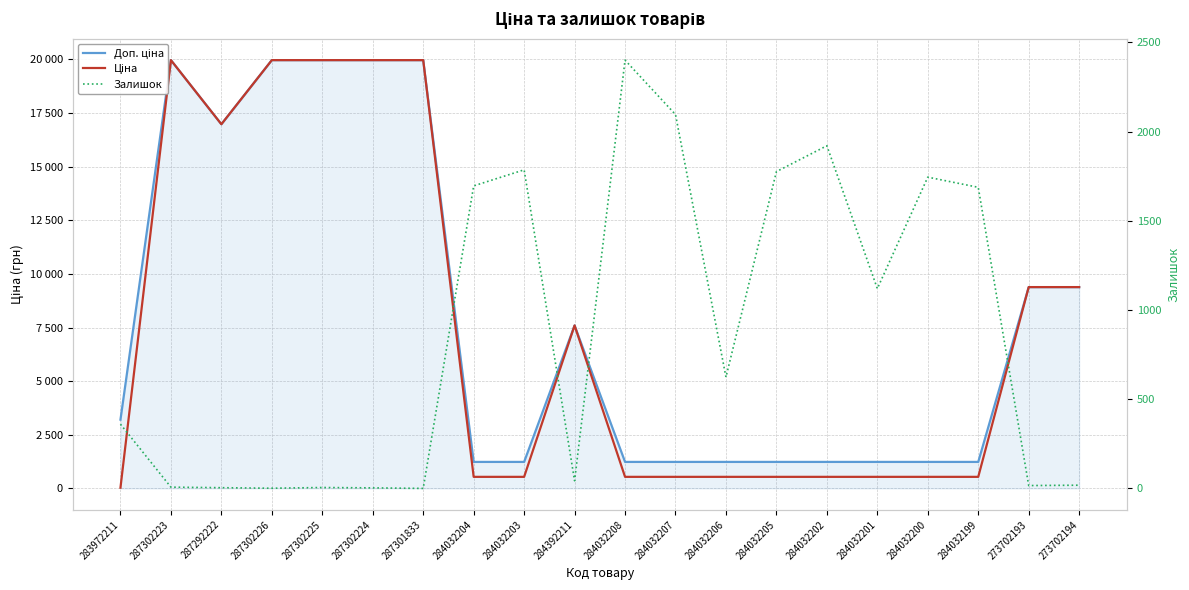

What is the label of the 13th point from the right?

284032204